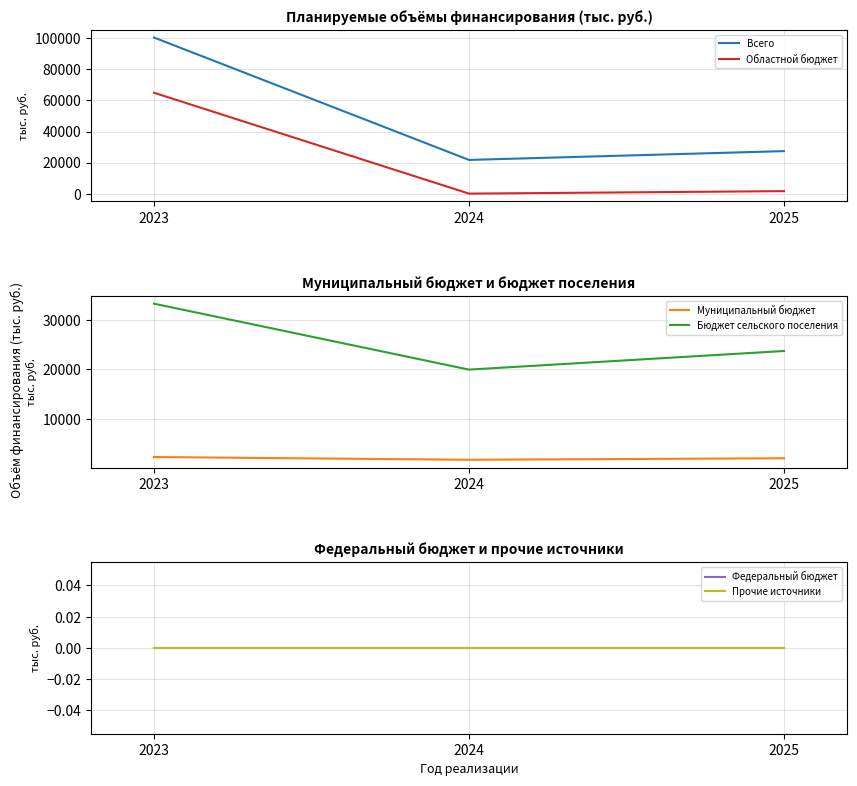

Reading left to right, what are all the values shown in this chart?

Всего: 2023=100552.0	2024=21707.2	2025=27379.7
Областной бюджет: 2023=64979.0	2024=0.0	2025=1605.8
Муниципальный бюджет: 2023=2307.5	2024=1753.6	2025=2060.3
Бюджет сельского поселения: 2023=33265.5	2024=19953.6	2025=23713.6
Федеральный бюджет: 2023=0.0	2024=0.0	2025=0.0
Прочие источники: 2023=0.0	2024=0.0	2025=0.0